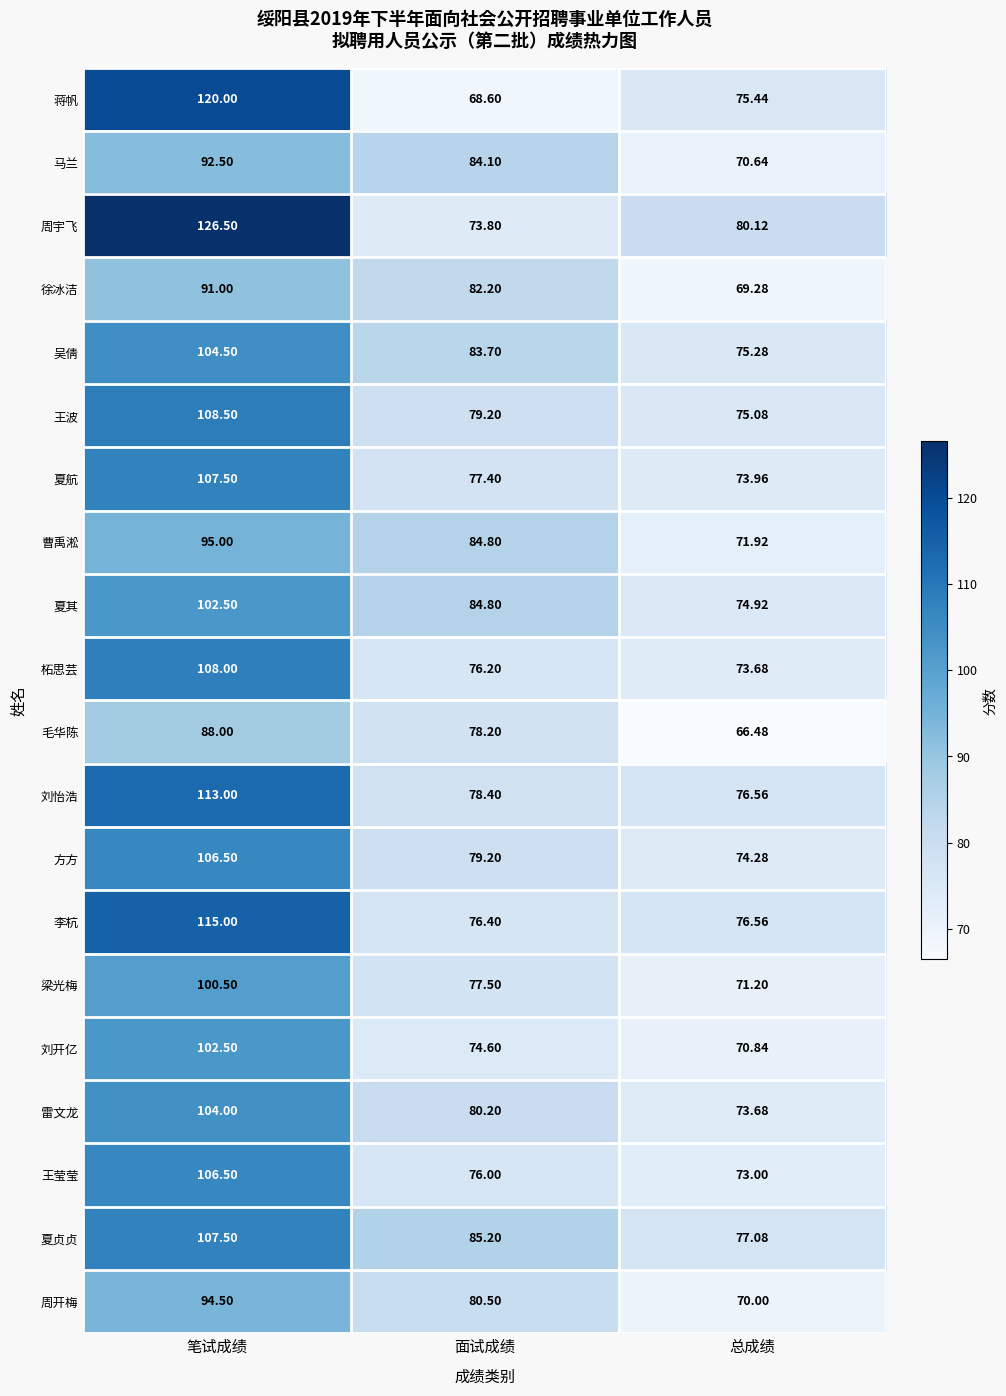

At which label is 周宇飞 closest to 100?

总成绩